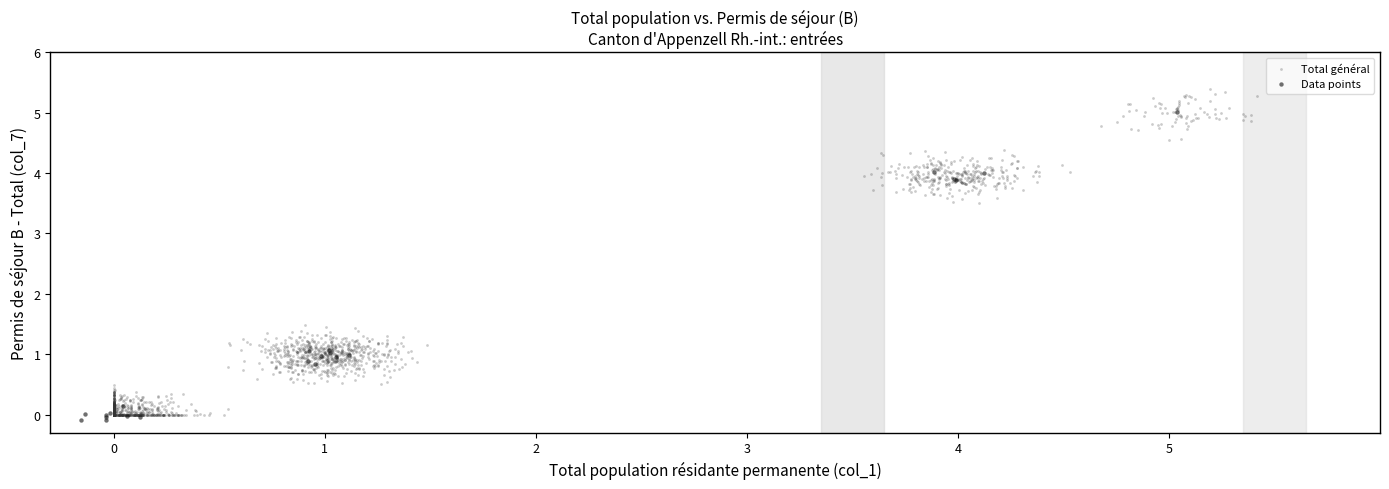

Which series contains the highest Y value?

Total général